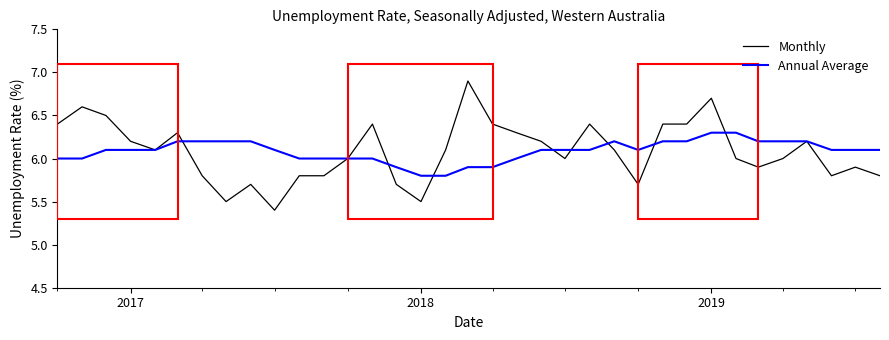

Rank the series by their maximum value, from lowest to highest.

Annual Average, Monthly